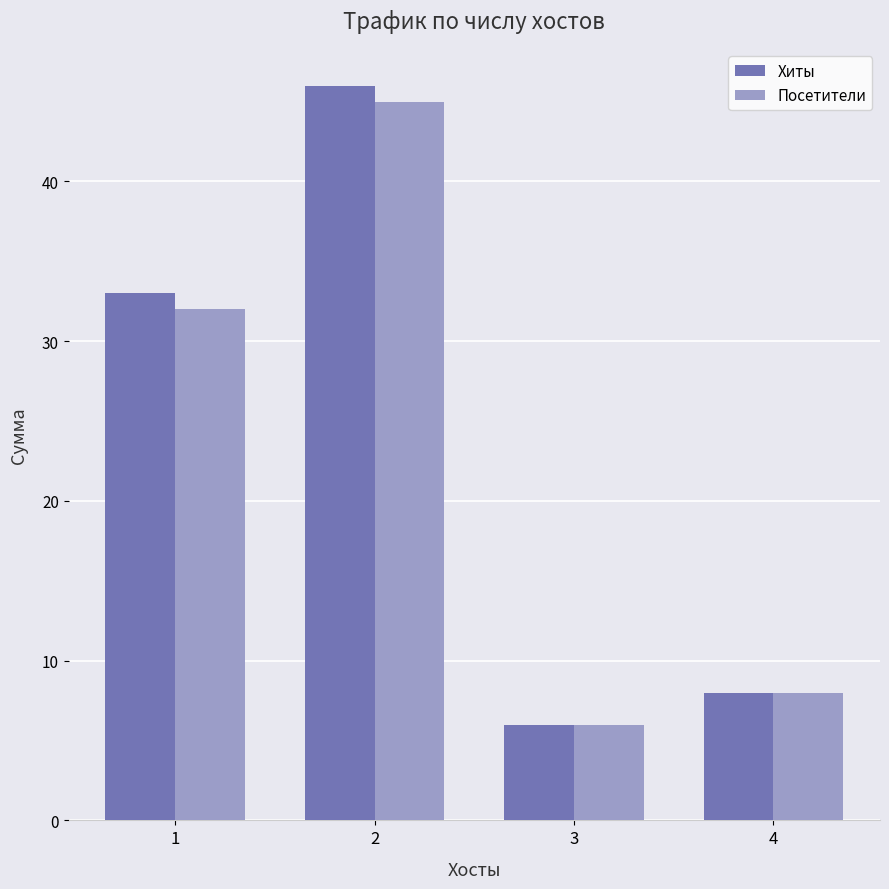

The Посетители series shows 8 at 4. True or false?

True